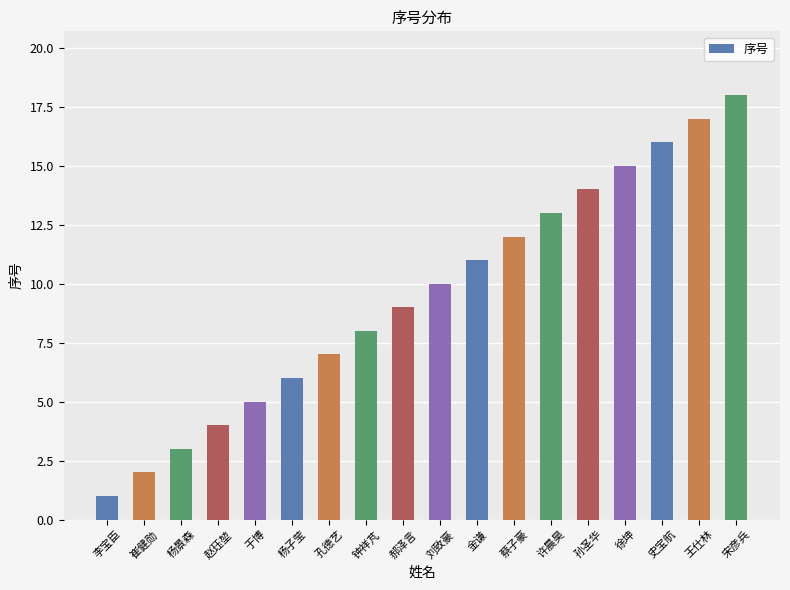

How many categories are shown in the chart?

18